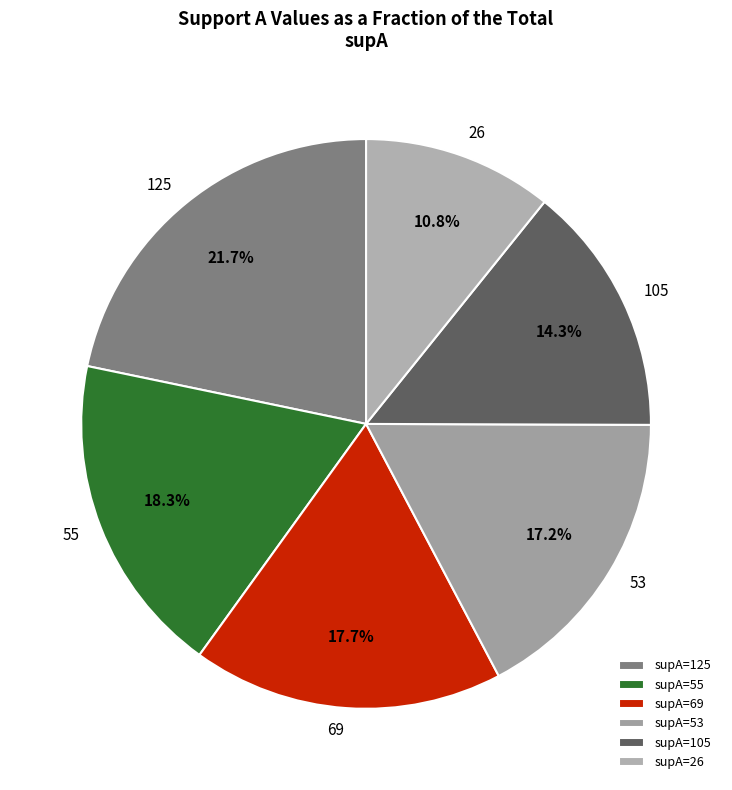

Count the number of slices in the pie.

6